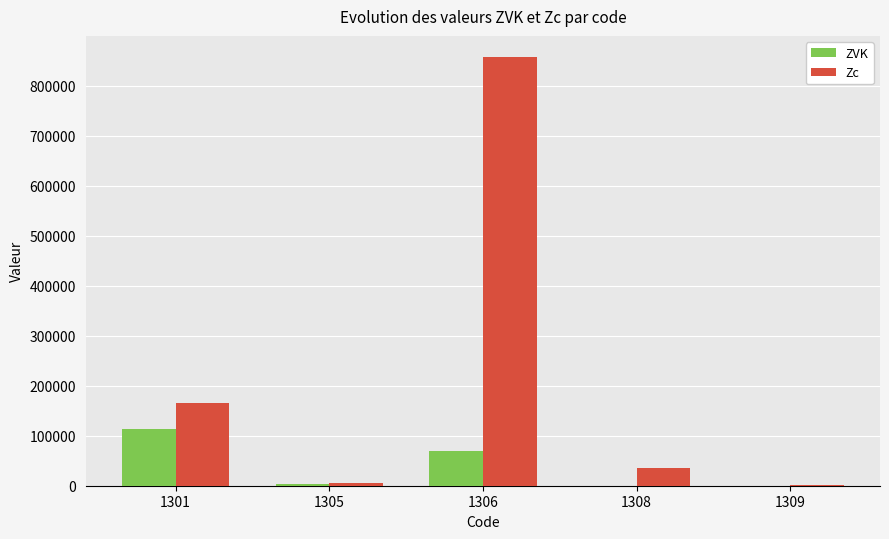

What is the sum of the ZVK values at 1301 and 1308?

113000